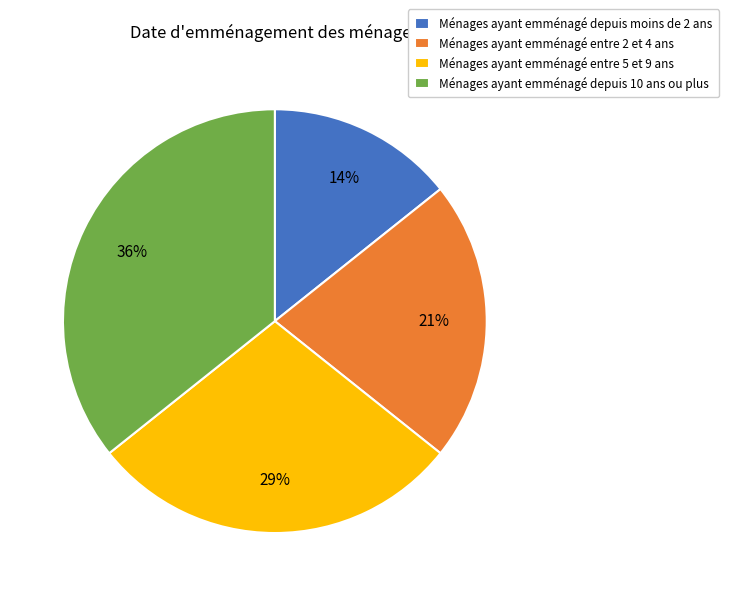

Which slice is the largest?

Ménages ayant emménagé depuis 10 ans ou plus